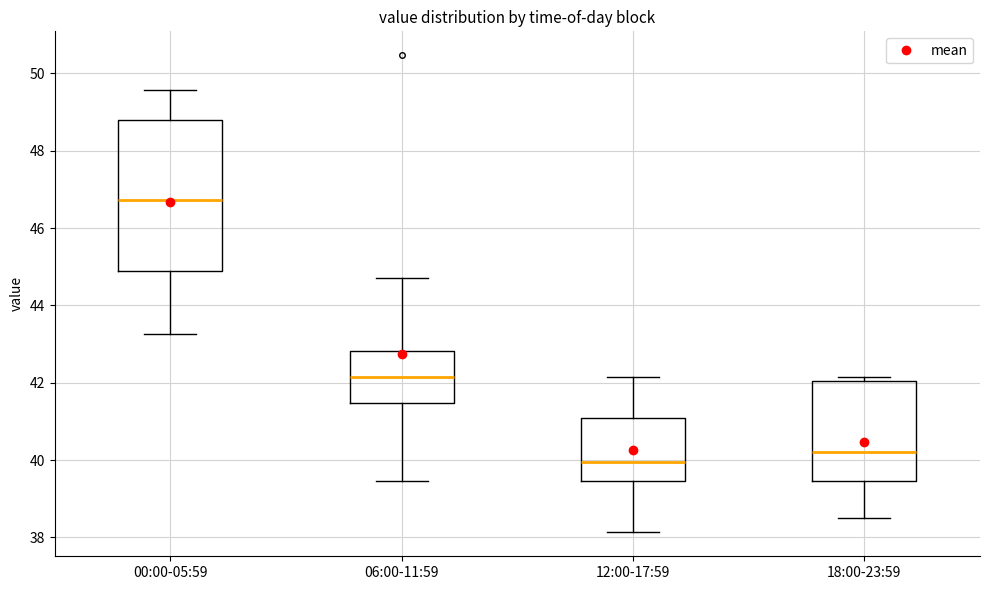

Where is the upper edge of the box for 18:00-23:59 on the y-axis? The values are not printed on the chart, so give them approximately, as read against the axis.

42.0